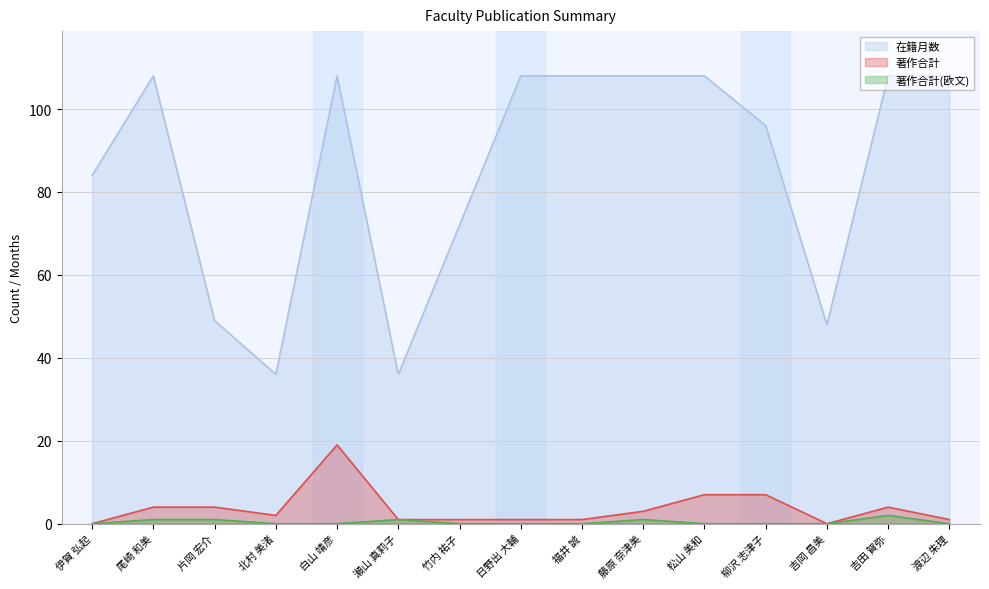

Reading right to left, list all the values displayed in this chart.

在籍月数: 108	108	48	96	108	108	108	108	72	36	108	36	49	108	84
著作合計: 1	4	0	7	7	3	1	1	1	1	19	2	4	4	0
著作合計(欧文): 0	2	0	0	0	1	0	0	0	1	0	0	1	1	0